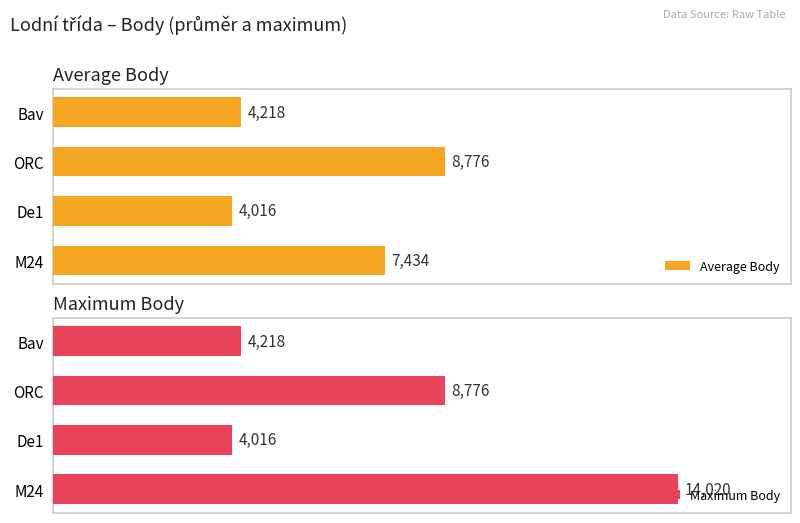

How many values in the Maximum Body series exceed 8776?

1